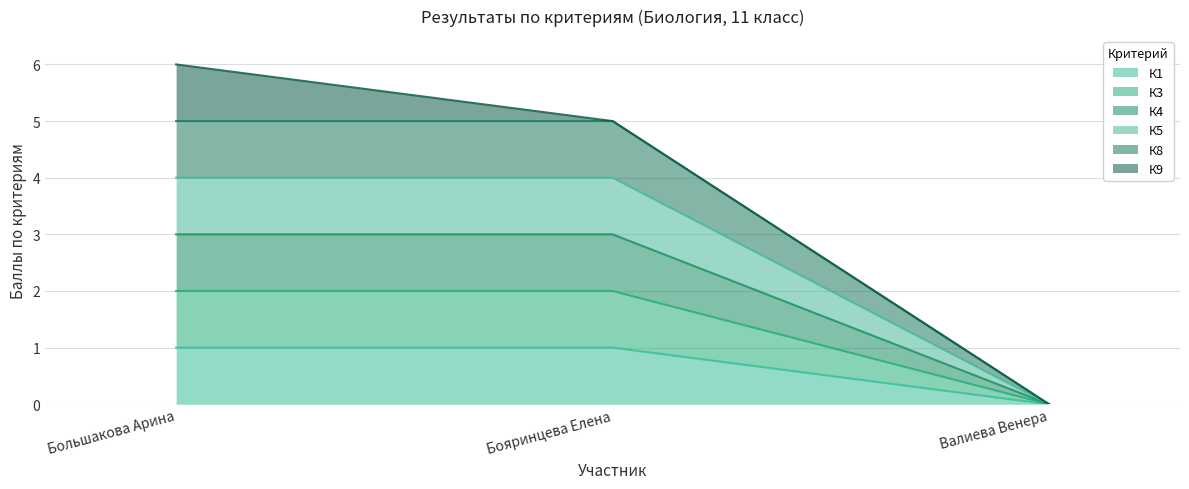

What is the label of the 1st point from the right?

Валиева Венера